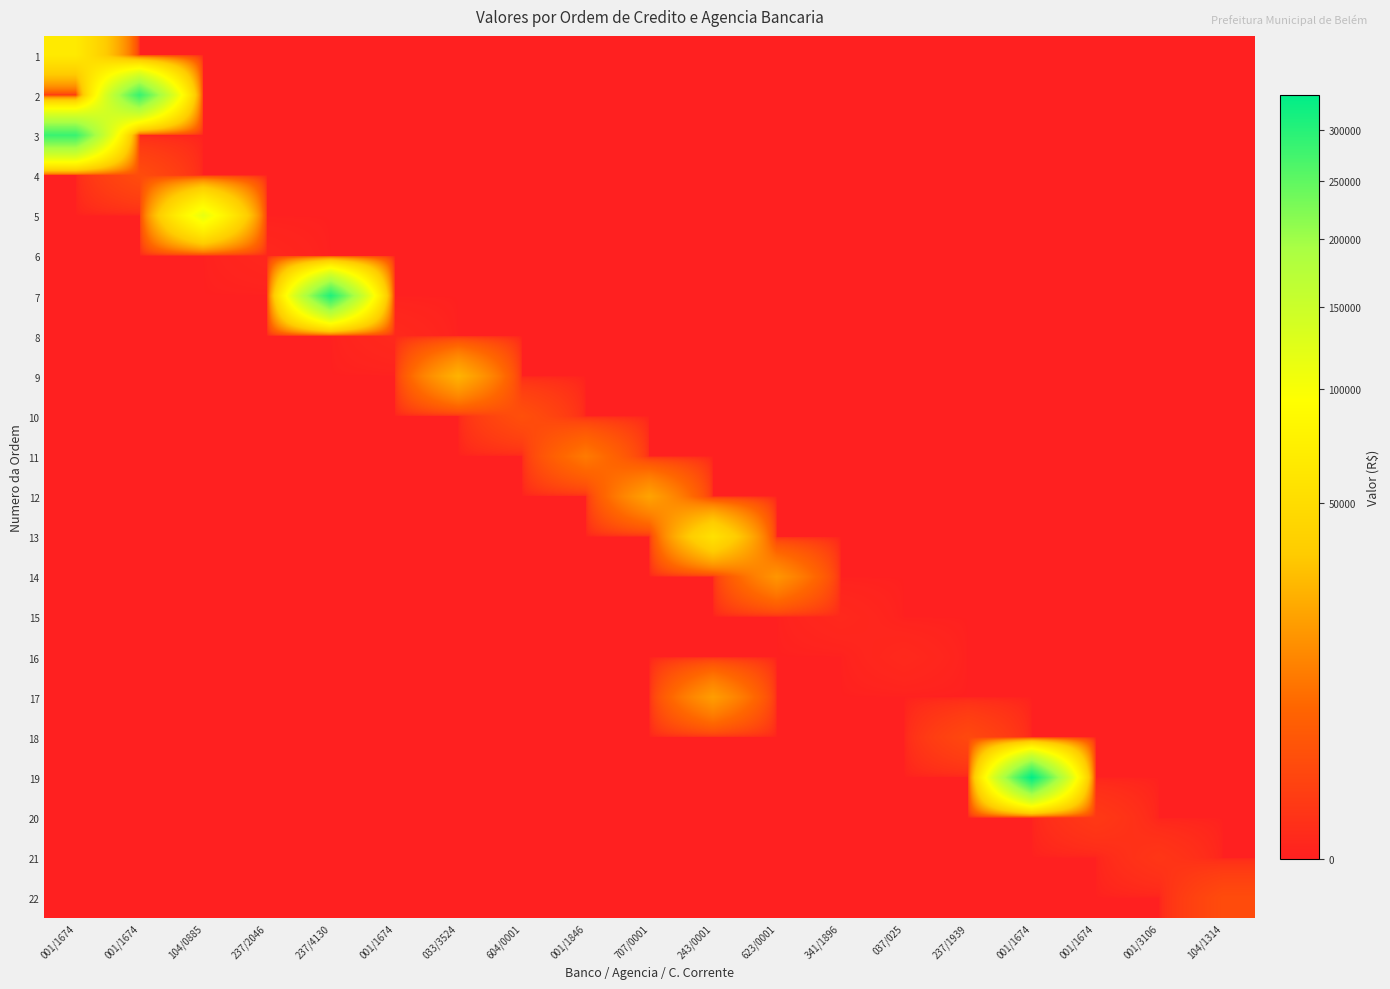

Reading left to right, extract all data points from this chart.

1: 001/1674=65359.0	001/1674=0.0	104/0885=0.0	237/2046=0.0	237/4130=0.0	001/1674=0.0	033/3524=0.0	604/0001=0.0	001/1846=0.0	707/0001=0.0	243/0001=0.0	623/0001=0.0	341/1896=0.0	037/025=0.0	237/1939=0.0	001/1674=0.0	001/1674=0.0	001/3106=0.0	104/1314=0.0
2: 001/1674=0.0	001/1674=285113.1	104/0885=0.0	237/2046=0.0	237/4130=0.0	001/1674=0.0	033/3524=0.0	604/0001=0.0	001/1846=0.0	707/0001=0.0	243/0001=0.0	623/0001=0.0	341/1896=0.0	037/025=0.0	237/1939=0.0	001/1674=0.0	001/1674=0.0	001/3106=0.0	104/1314=0.0
3: 001/1674=282696.8	001/1674=0.0	104/0885=0.0	237/2046=0.0	237/4130=0.0	001/1674=0.0	033/3524=0.0	604/0001=0.0	001/1846=0.0	707/0001=0.0	243/0001=0.0	623/0001=0.0	341/1896=0.0	037/025=0.0	237/1939=0.0	001/1674=0.0	001/1674=0.0	001/3106=0.0	104/1314=0.0
4: 001/1674=0.0	001/1674=1936.5	104/0885=0.0	237/2046=0.0	237/4130=0.0	001/1674=0.0	033/3524=0.0	604/0001=0.0	001/1846=0.0	707/0001=0.0	243/0001=0.0	623/0001=0.0	341/1896=0.0	037/025=0.0	237/1939=0.0	001/1674=0.0	001/1674=0.0	001/3106=0.0	104/1314=0.0
5: 001/1674=0.0	001/1674=0.0	104/0885=116791.9	237/2046=0.0	237/4130=0.0	001/1674=0.0	033/3524=0.0	604/0001=0.0	001/1846=0.0	707/0001=0.0	243/0001=0.0	623/0001=0.0	341/1896=0.0	037/025=0.0	237/1939=0.0	001/1674=0.0	001/1674=0.0	001/3106=0.0	104/1314=0.0
6: 001/1674=0.0	001/1674=0.0	104/0885=0.0	237/2046=20.7	237/4130=0.0	001/1674=0.0	033/3524=0.0	604/0001=0.0	001/1846=0.0	707/0001=0.0	243/0001=0.0	623/0001=0.0	341/1896=0.0	037/025=0.0	237/1939=0.0	001/1674=0.0	001/1674=0.0	001/3106=0.0	104/1314=0.0
7: 001/1674=0.0	001/1674=0.0	104/0885=0.0	237/2046=0.0	237/4130=307204.2	001/1674=0.0	033/3524=0.0	604/0001=0.0	001/1846=0.0	707/0001=0.0	243/0001=0.0	623/0001=0.0	341/1896=0.0	037/025=0.0	237/1939=0.0	001/1674=0.0	001/1674=0.0	001/3106=0.0	104/1314=0.0
8: 001/1674=0.0	001/1674=0.0	104/0885=0.0	237/2046=0.0	237/4130=0.0	001/1674=36.0	033/3524=0.0	604/0001=0.0	001/1846=0.0	707/0001=0.0	243/0001=0.0	623/0001=0.0	341/1896=0.0	037/025=0.0	237/1939=0.0	001/1674=0.0	001/1674=0.0	001/3106=0.0	104/1314=0.0
9: 001/1674=0.0	001/1674=0.0	104/0885=0.0	237/2046=0.0	237/4130=0.0	001/1674=0.0	033/3524=24892.8	604/0001=0.0	001/1846=0.0	707/0001=0.0	243/0001=0.0	623/0001=0.0	341/1896=0.0	037/025=0.0	237/1939=0.0	001/1674=0.0	001/1674=0.0	001/3106=0.0	104/1314=0.0
10: 001/1674=0.0	001/1674=0.0	104/0885=0.0	237/2046=0.0	237/4130=0.0	001/1674=0.0	033/3524=0.0	604/0001=2315.7	001/1846=0.0	707/0001=0.0	243/0001=0.0	623/0001=0.0	341/1896=0.0	037/025=0.0	237/1939=0.0	001/1674=0.0	001/1674=0.0	001/3106=0.0	104/1314=0.0
11: 001/1674=0.0	001/1674=0.0	104/0885=0.0	237/2046=0.0	237/4130=0.0	001/1674=0.0	033/3524=0.0	604/0001=0.0	001/1846=9544.1	707/0001=0.0	243/0001=0.0	623/0001=0.0	341/1896=0.0	037/025=0.0	237/1939=0.0	001/1674=0.0	001/1674=0.0	001/3106=0.0	104/1314=0.0
12: 001/1674=0.0	001/1674=0.0	104/0885=0.0	237/2046=0.0	237/4130=0.0	001/1674=0.0	033/3524=0.0	604/0001=0.0	001/1846=0.0	707/0001=19729.6	243/0001=0.0	623/0001=0.0	341/1896=0.0	037/025=0.0	237/1939=0.0	001/1674=0.0	001/1674=0.0	001/3106=0.0	104/1314=0.0
13: 001/1674=0.0	001/1674=0.0	104/0885=0.0	237/2046=0.0	237/4130=0.0	001/1674=0.0	033/3524=0.0	604/0001=0.0	001/1846=0.0	707/0001=0.0	243/0001=54660.9	623/0001=0.0	341/1896=0.0	037/025=0.0	237/1939=0.0	001/1674=0.0	001/1674=0.0	001/3106=0.0	104/1314=0.0
14: 001/1674=0.0	001/1674=0.0	104/0885=0.0	237/2046=0.0	237/4130=0.0	001/1674=0.0	033/3524=0.0	604/0001=0.0	001/1846=0.0	707/0001=0.0	243/0001=0.0	623/0001=15842.0	341/1896=0.0	037/025=0.0	237/1939=0.0	001/1674=0.0	001/1674=0.0	001/3106=0.0	104/1314=0.0
15: 001/1674=0.0	001/1674=0.0	104/0885=0.0	237/2046=0.0	237/4130=0.0	001/1674=0.0	033/3524=0.0	604/0001=0.0	001/1846=0.0	707/0001=0.0	243/0001=0.0	623/0001=0.0	341/1896=32.8	037/025=0.0	237/1939=0.0	001/1674=0.0	001/1674=0.0	001/3106=0.0	104/1314=0.0
16: 001/1674=0.0	001/1674=0.0	104/0885=0.0	237/2046=0.0	237/4130=0.0	001/1674=0.0	033/3524=0.0	604/0001=0.0	001/1846=0.0	707/0001=0.0	243/0001=0.0	623/0001=0.0	341/1896=0.0	037/025=37.0	237/1939=0.0	001/1674=0.0	001/1674=0.0	001/3106=0.0	104/1314=0.0
17: 001/1674=0.0	001/1674=0.0	104/0885=0.0	237/2046=0.0	237/4130=0.0	001/1674=0.0	033/3524=0.0	604/0001=0.0	001/1846=0.0	707/0001=0.0	243/0001=18030.9	623/0001=0.0	341/1896=0.0	037/025=0.0	237/1939=0.0	001/1674=0.0	001/1674=0.0	001/3106=0.0	104/1314=0.0
18: 001/1674=0.0	001/1674=0.0	104/0885=0.0	237/2046=0.0	237/4130=0.0	001/1674=0.0	033/3524=0.0	604/0001=0.0	001/1846=0.0	707/0001=0.0	243/0001=0.0	623/0001=0.0	341/1896=0.0	037/025=0.0	237/1939=1564.4	001/1674=0.0	001/1674=0.0	001/3106=0.0	104/1314=0.0
19: 001/1674=0.0	001/1674=0.0	104/0885=0.0	237/2046=0.0	237/4130=0.0	001/1674=0.0	033/3524=0.0	604/0001=0.0	001/1846=0.0	707/0001=0.0	243/0001=0.0	623/0001=0.0	341/1896=0.0	037/025=0.0	237/1939=0.0	001/1674=337447.4	001/1674=0.0	001/3106=0.0	104/1314=0.0
20: 001/1674=0.0	001/1674=0.0	104/0885=0.0	237/2046=0.0	237/4130=0.0	001/1674=0.0	033/3524=0.0	604/0001=0.0	001/1846=0.0	707/0001=0.0	243/0001=0.0	623/0001=0.0	341/1896=0.0	037/025=0.0	237/1939=0.0	001/1674=0.0	001/1674=471.9	001/3106=0.0	104/1314=0.0
21: 001/1674=0.0	001/1674=0.0	104/0885=0.0	237/2046=0.0	237/4130=0.0	001/1674=0.0	033/3524=0.0	604/0001=0.0	001/1846=0.0	707/0001=0.0	243/0001=0.0	623/0001=0.0	341/1896=0.0	037/025=0.0	237/1939=0.0	001/1674=0.0	001/1674=0.0	001/3106=343.6	104/1314=0.0
22: 001/1674=0.0	001/1674=0.0	104/0885=0.0	237/2046=0.0	237/4130=0.0	001/1674=0.0	033/3524=0.0	604/0001=0.0	001/1846=0.0	707/0001=0.0	243/0001=0.0	623/0001=0.0	341/1896=0.0	037/025=0.0	237/1939=0.0	001/1674=0.0	001/1674=0.0	001/3106=0.0	104/1314=1857.7